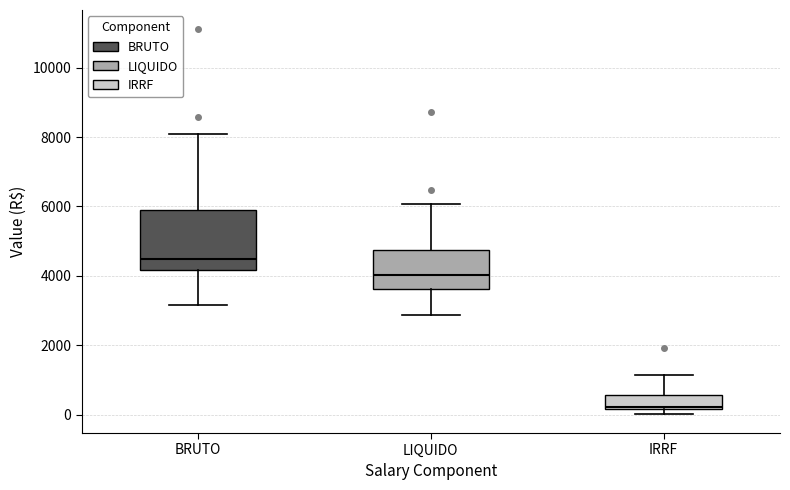

Where is the upper edge of the box for IRRF on the y-axis? The values are not printed on the chart, so give them approximately, as read against the axis.

600